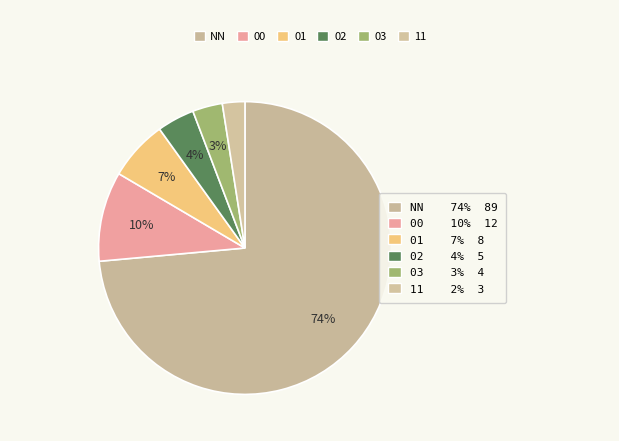

Rank the categories by value from lowest to highest.

11, 03, 02, 01, 00, NN